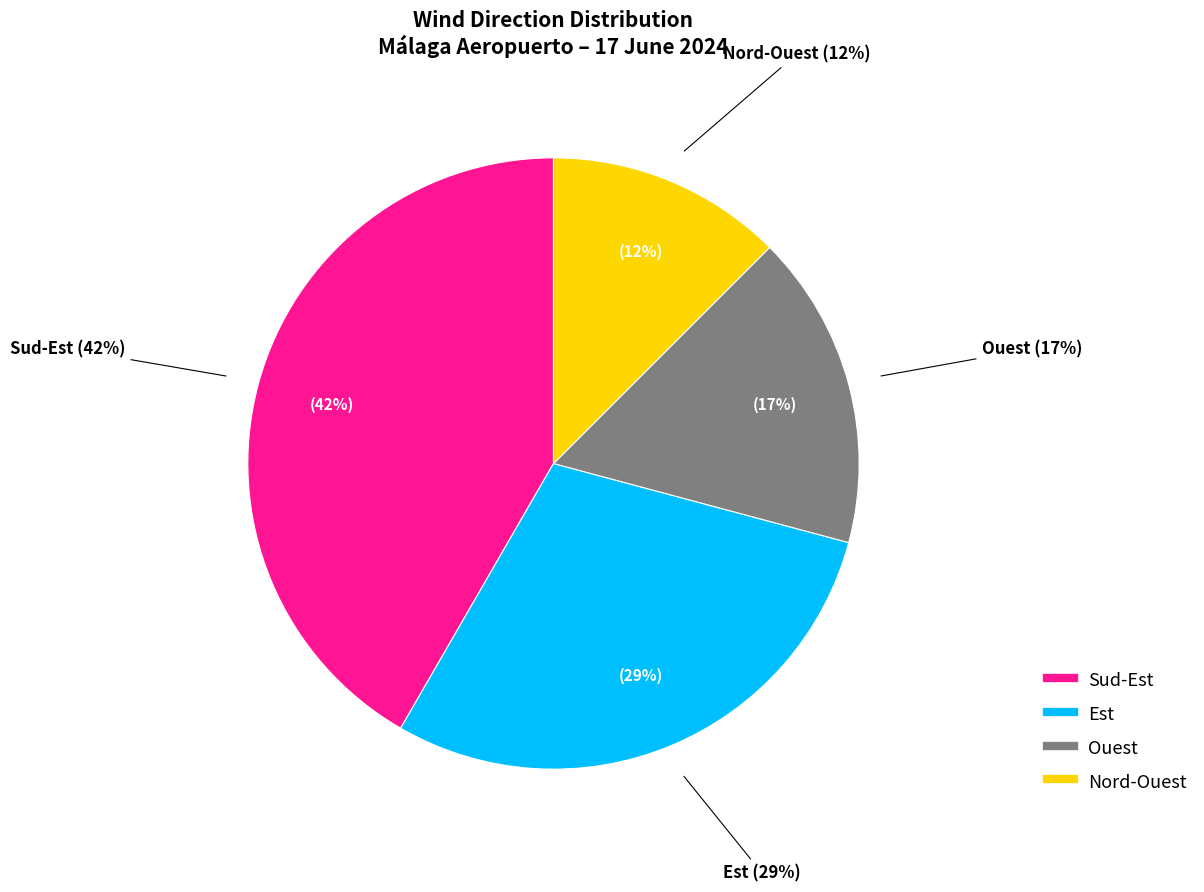

Combined, what portion of the pie is Est and Ouest?

45.8%